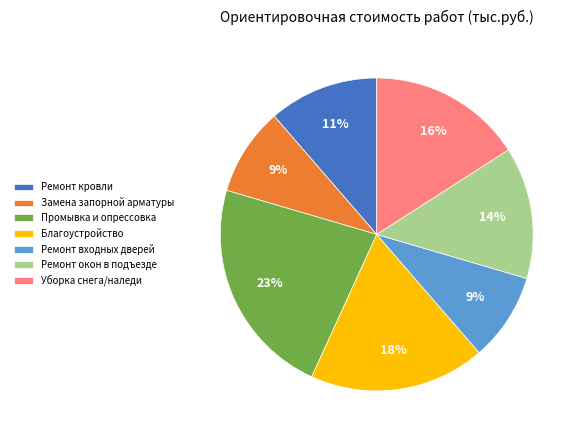

Count the number of slices in the pie.

7